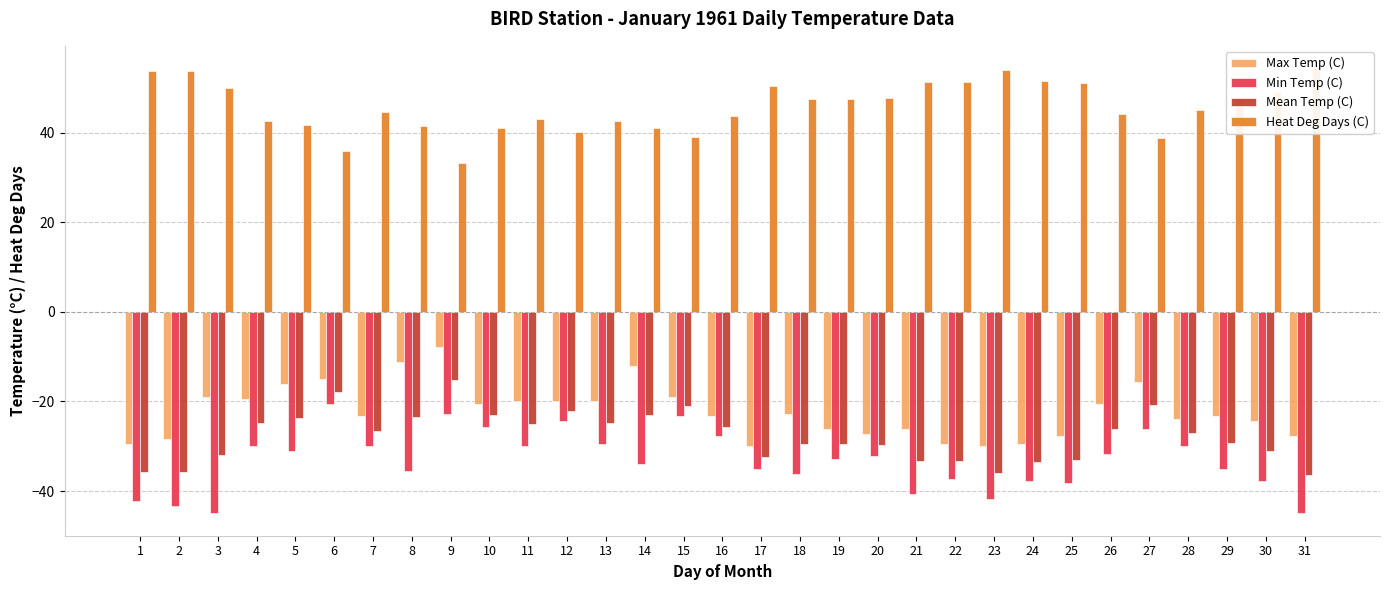

Reading left to right, extract all data points from this chart.

Max Temp (C): 1=-29.4	2=-28.3	3=-18.9	4=-19.4	5=-16.1	6=-15.0	7=-23.3	8=-11.1	9=-7.8	10=-20.6	11=-20.0	12=-20.0	13=-20.0	14=-12.2	15=-18.9	16=-23.3	17=-30.0	18=-22.8	19=-26.1	20=-27.2	21=-26.1	22=-29.4	23=-30.0	24=-29.4	25=-27.8	26=-20.6	27=-15.6	28=-23.9	29=-23.3	30=-24.4	31=-27.8
Min Temp (C): 1=-42.2	2=-43.3	3=-45.0	4=-30.0	5=-31.1	6=-20.6	7=-30.0	8=-35.6	9=-22.8	10=-25.6	11=-30.0	12=-24.4	13=-29.4	14=-33.9	15=-23.3	16=-27.8	17=-35.0	18=-36.1	19=-32.8	20=-32.2	21=-40.6	22=-37.2	23=-41.7	24=-37.8	25=-38.3	26=-31.7	27=-26.1	28=-30.0	29=-35.0	30=-37.8	31=-45.0
Mean Temp (C): 1=-35.8	2=-35.8	3=-32.0	4=-24.7	5=-23.6	6=-17.8	7=-26.7	8=-23.4	9=-15.3	10=-23.1	11=-25.0	12=-22.2	13=-24.7	14=-23.1	15=-21.1	16=-25.6	17=-32.5	18=-29.5	19=-29.5	20=-29.7	21=-33.4	22=-33.3	23=-35.9	24=-33.6	25=-33.1	26=-26.2	27=-20.9	28=-27.0	29=-29.2	30=-31.1	31=-36.4
Heat Deg Days (C): 1=53.8	2=53.8	3=50.0	4=42.7	5=41.6	6=35.8	7=44.7	8=41.4	9=33.3	10=41.1	11=43.0	12=40.2	13=42.7	14=41.1	15=39.1	16=43.6	17=50.5	18=47.5	19=47.5	20=47.7	21=51.4	22=51.3	23=53.9	24=51.6	25=51.1	26=44.2	27=38.9	28=45.0	29=47.2	30=49.1	31=54.4